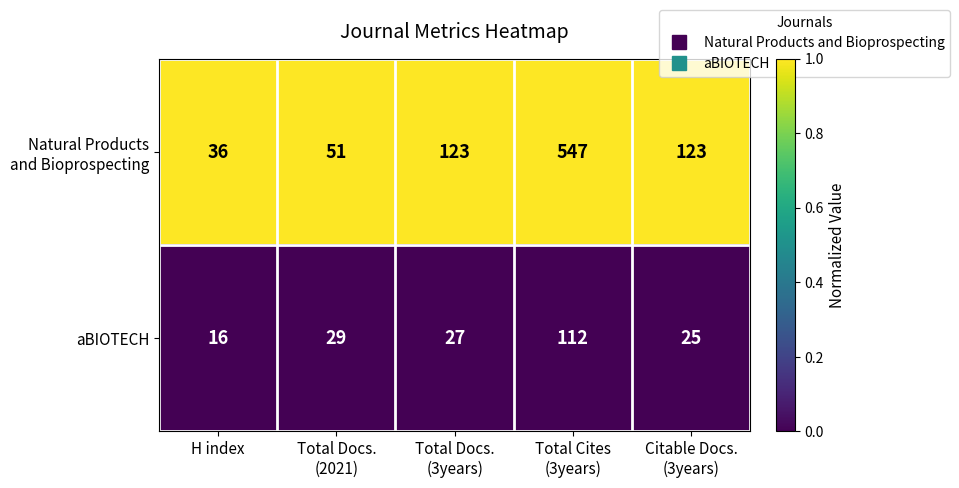

Which category has the lowest value across all series?

H index